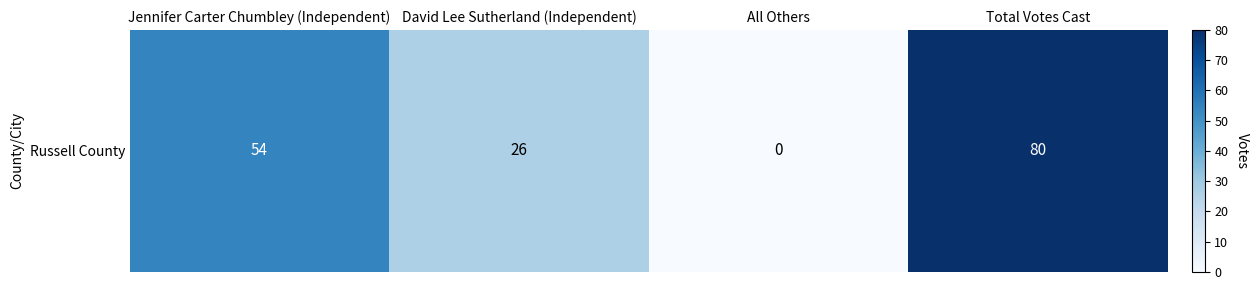

Reading left to right, extract all data points from this chart.

54	26	0	80